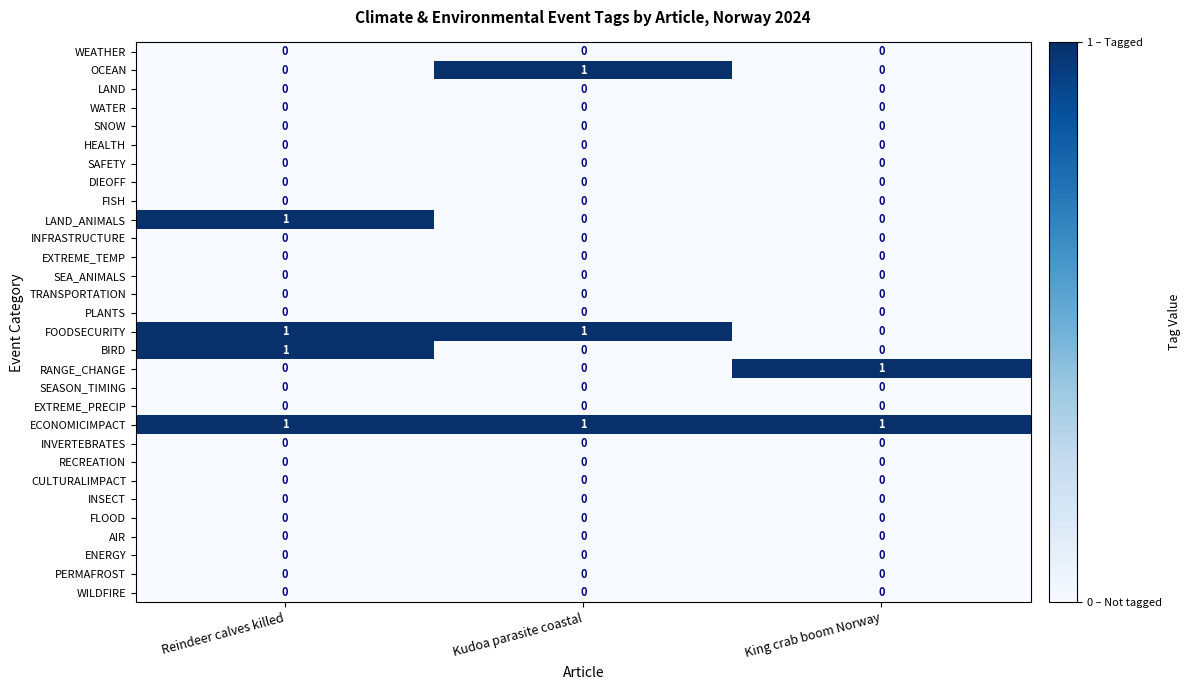

The value of BIRD at Reindeer calves killed is 1. True or false?

True